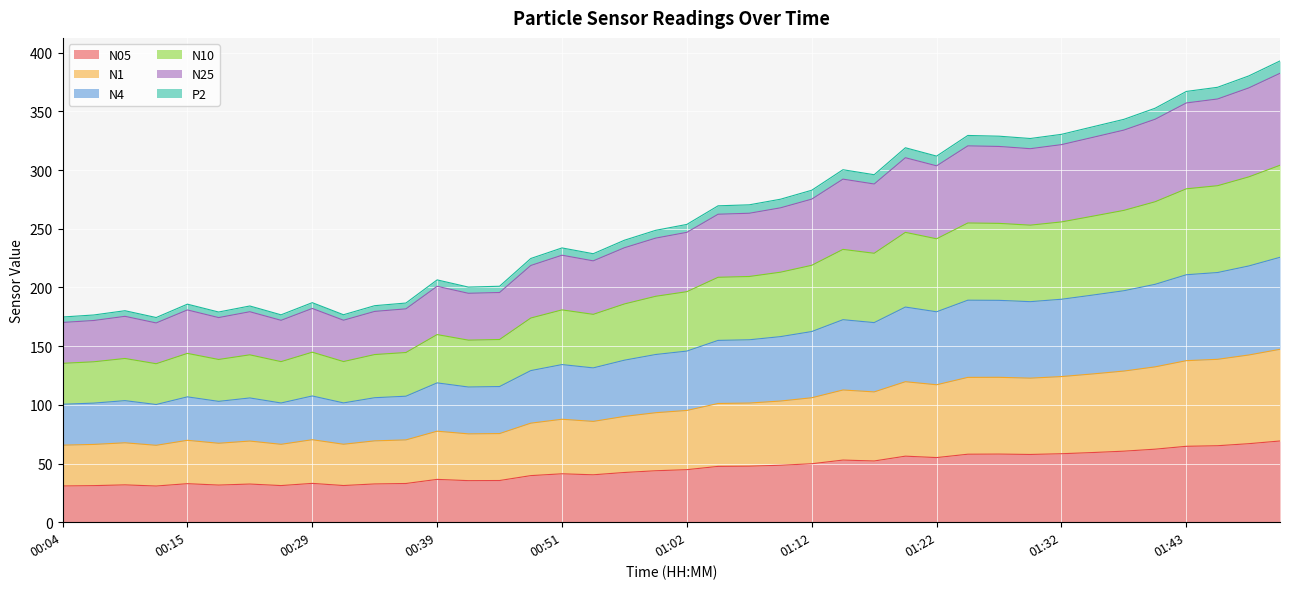

True or false: N4 and N25 intersect in this chart.

False